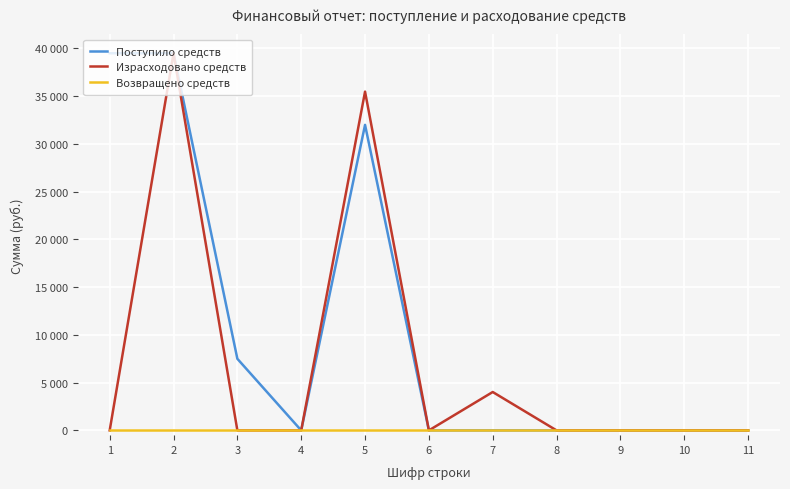

Reading left to right, what are all the values shown in this chart?

Поступило средств: 39500	39500	7500	0	32000	0	0	0	0	0	0
Израсходовано средств: 0	39500	0	0	35480	0	4020	0	0	0	0
Возвращено средств: 0	0	0	0	0	0	0	0	0	0	0